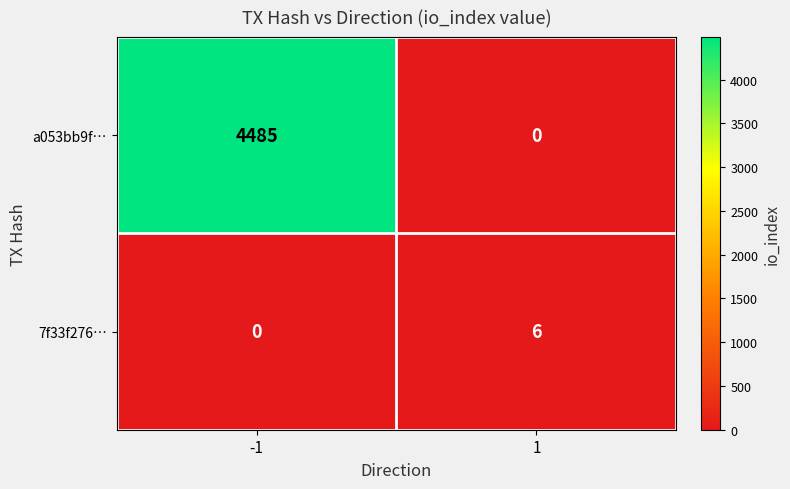

Rank the series by their maximum value, from lowest to highest.

7f33f276…, a053bb9f…